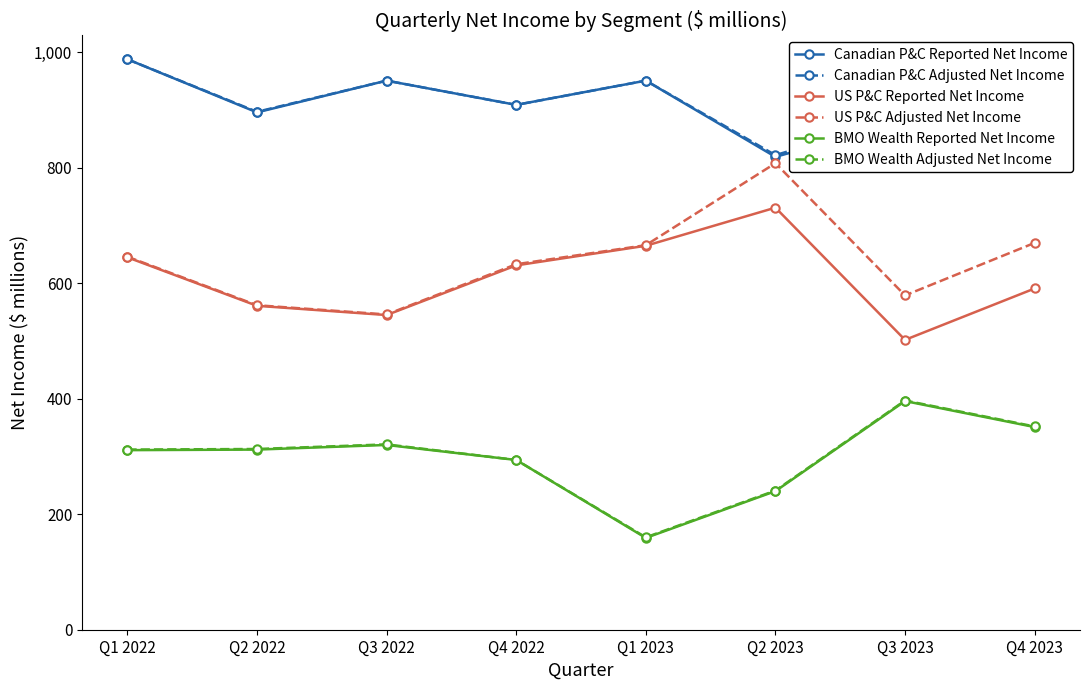

What is the spread (max minus min) of values at Q3 2023?

493